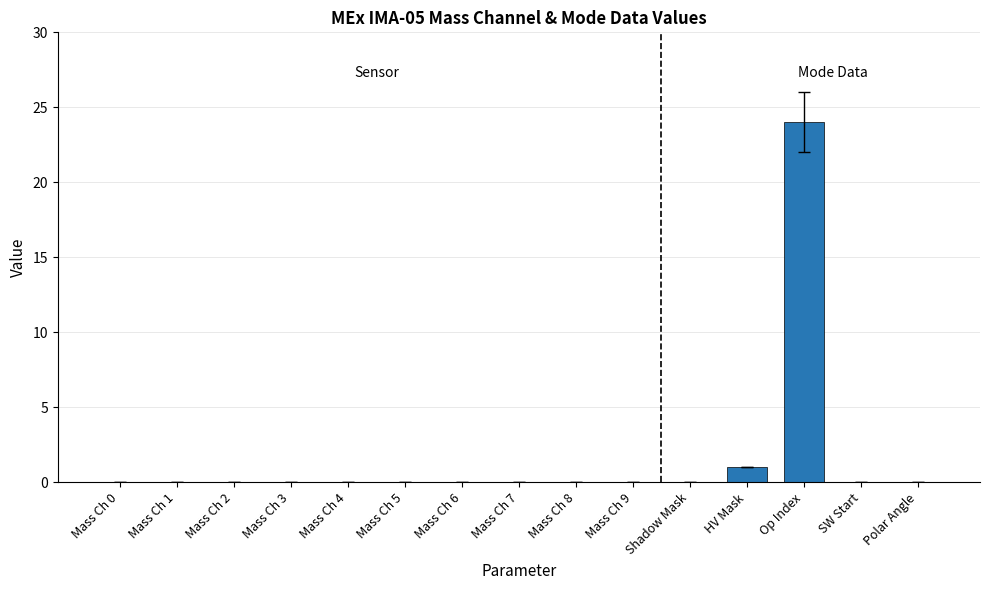

At which label is the value closest to 12?

HV Mask